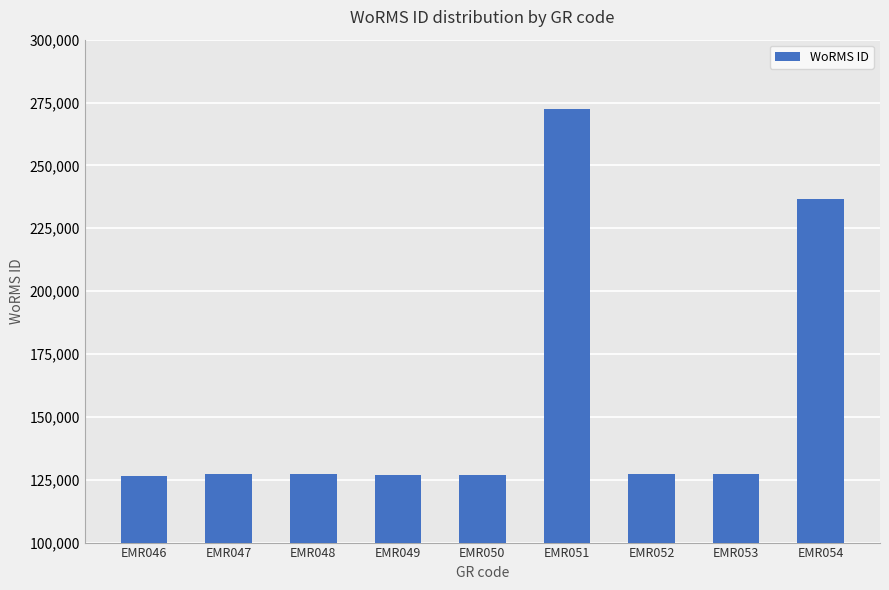

Is it true that the value at EMR052 is 44859?

False